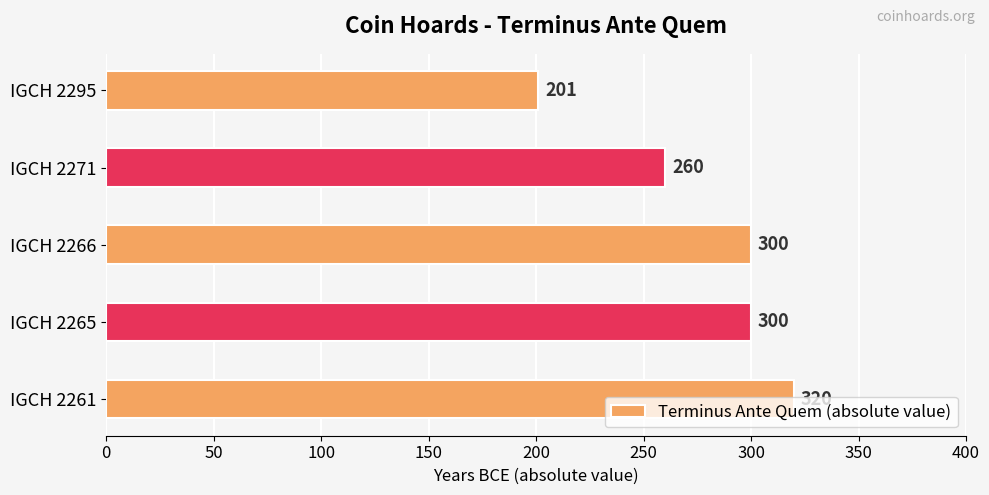

Read the value at IGCH 2295, to the nearest 10.

200